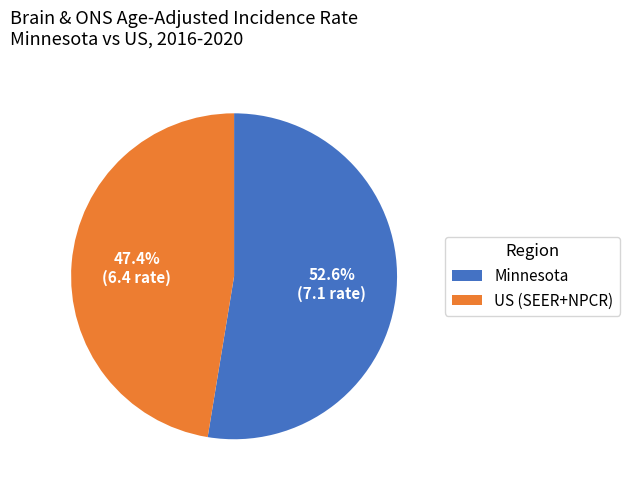

To the nearest percent, what is the average slice percentage?

50%